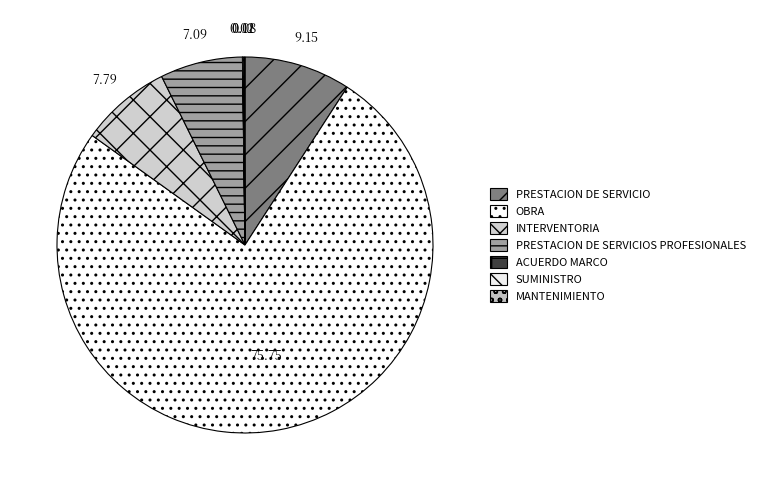

The ACUERDO MARCO slice represents 0% of the pie. True or false?

True